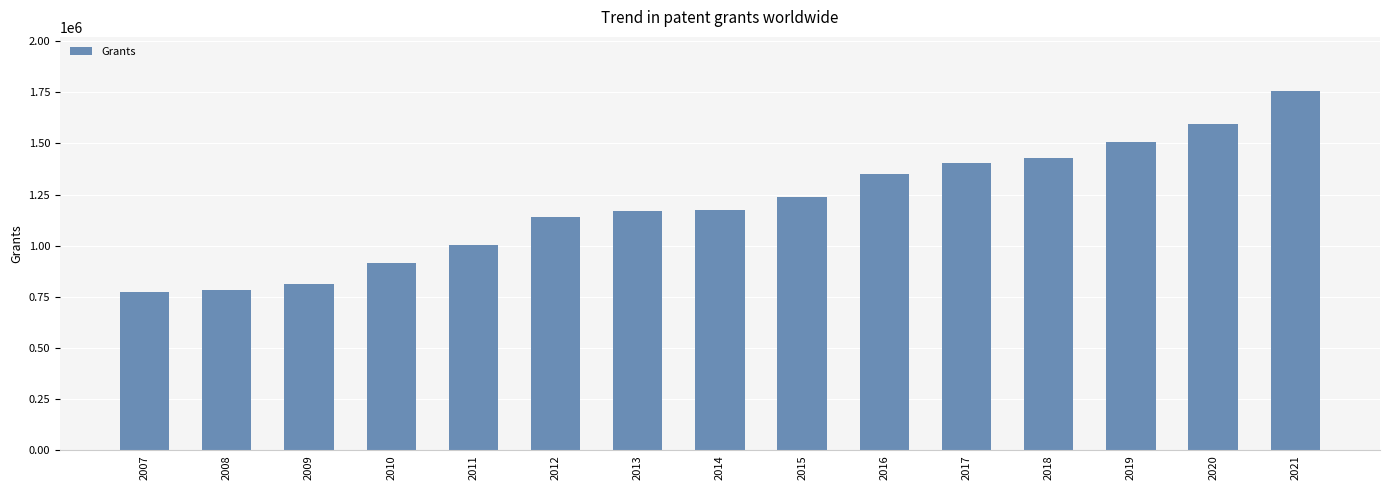

What is the sum of the values at 2020 and 2013?

2765900